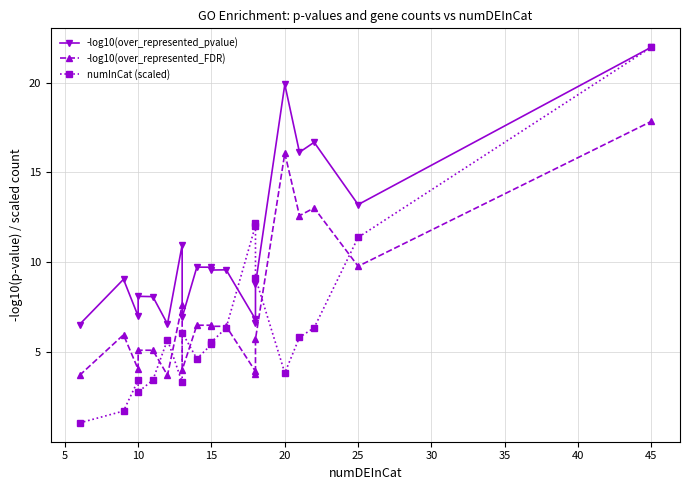

Is this an area chart (filled region under the line)?

No